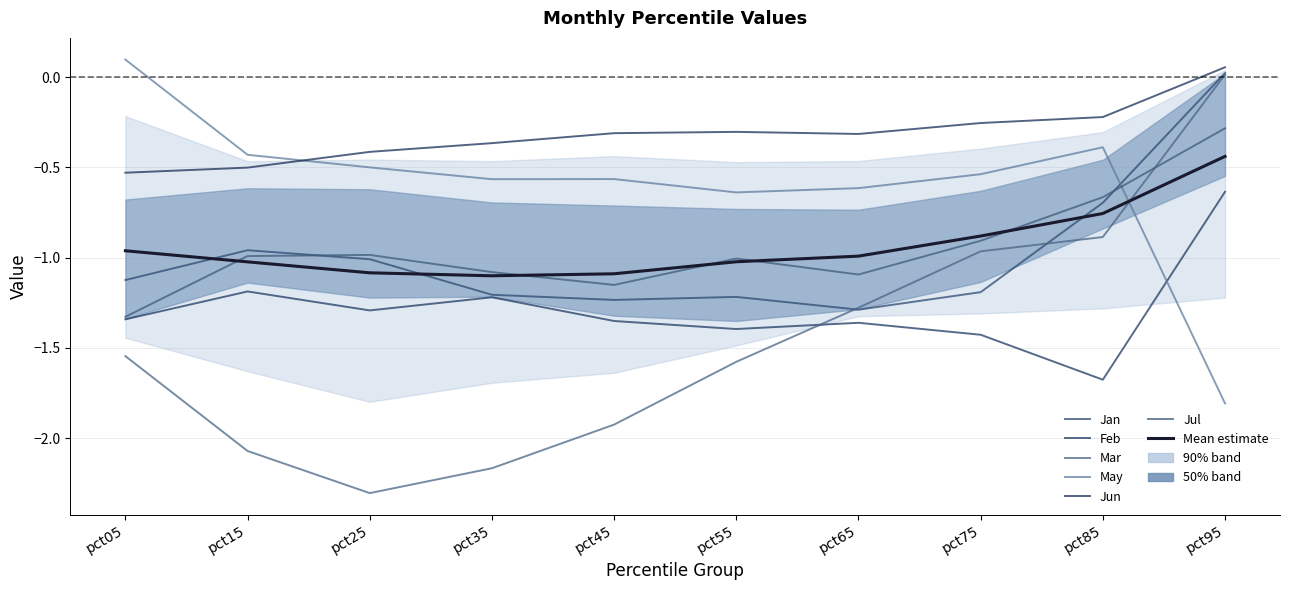

Rank the series by their maximum value, from lowest to highest.

Feb, Jul, Mar, Jan, Jun, May